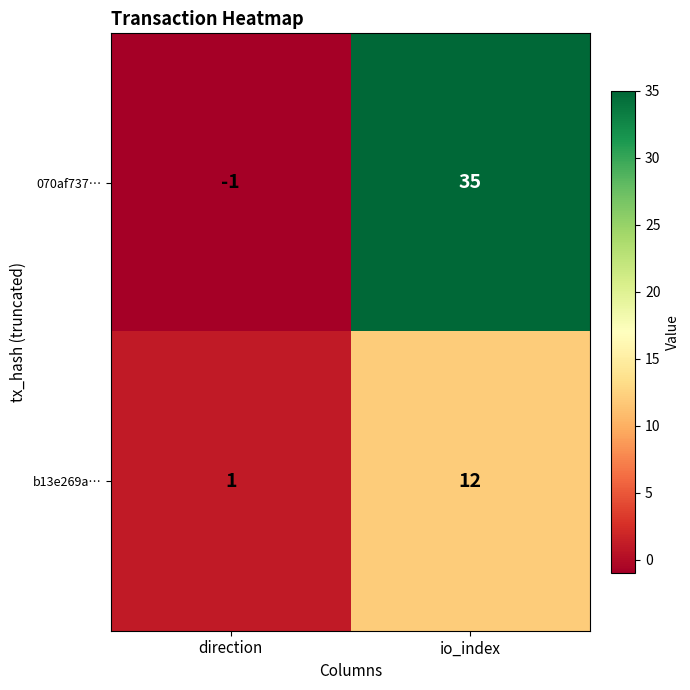

At which category does the chart reach its peak across all series?

io_index